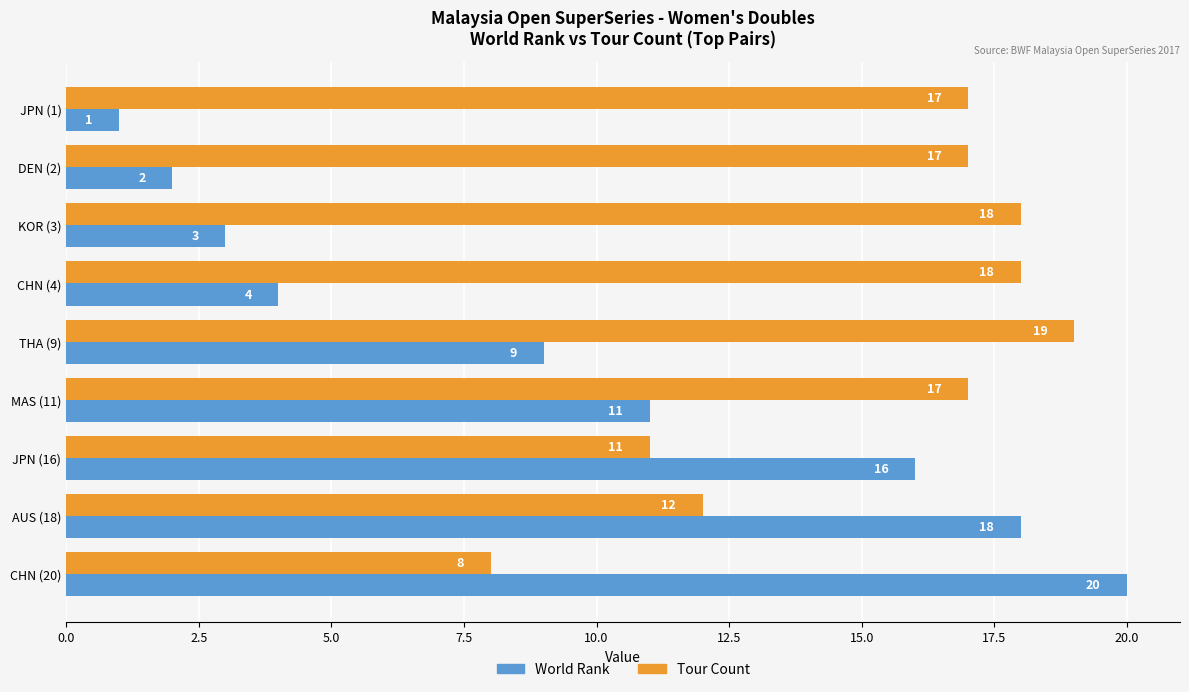

What is the spread (max minus min) of values at JPN (16)?

5